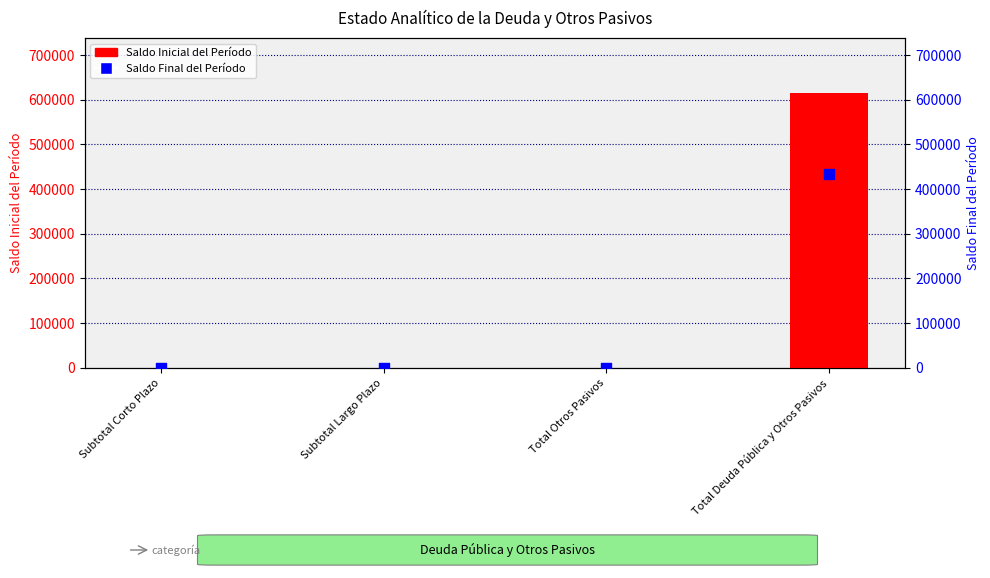

At how many categories does at least one series exceed 325442?

1